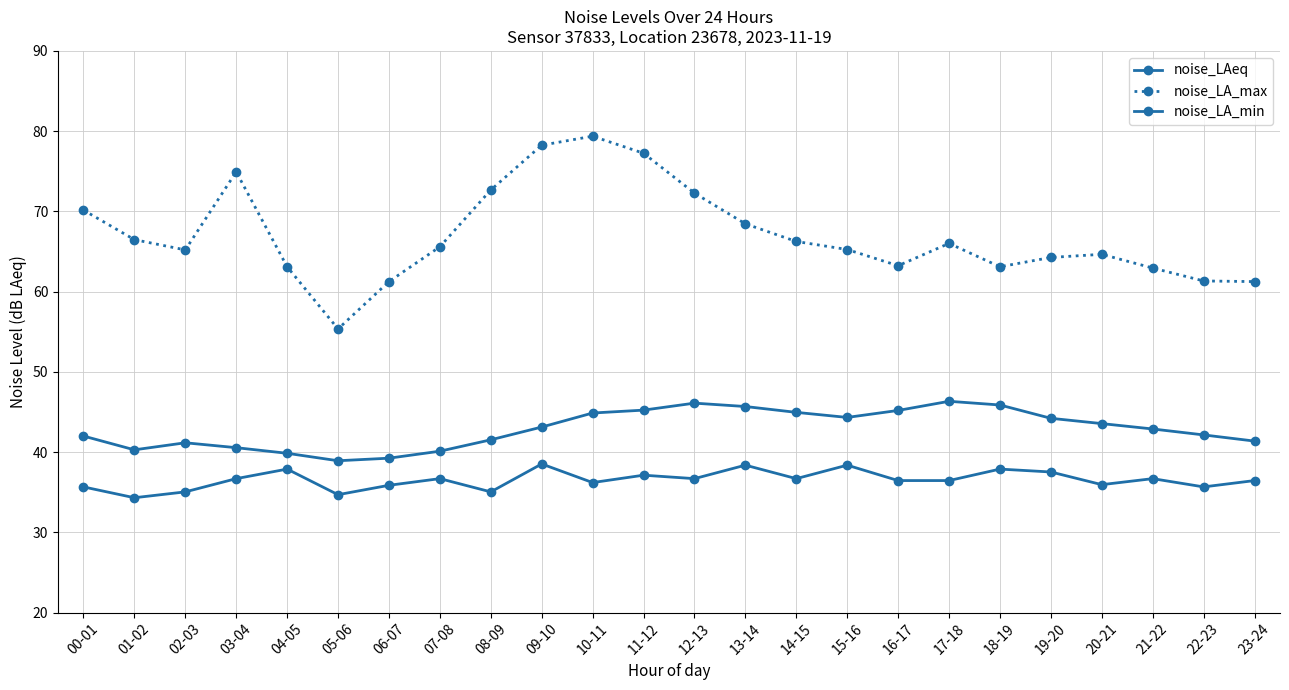

At which category is the sum across all series the highest?

10-11